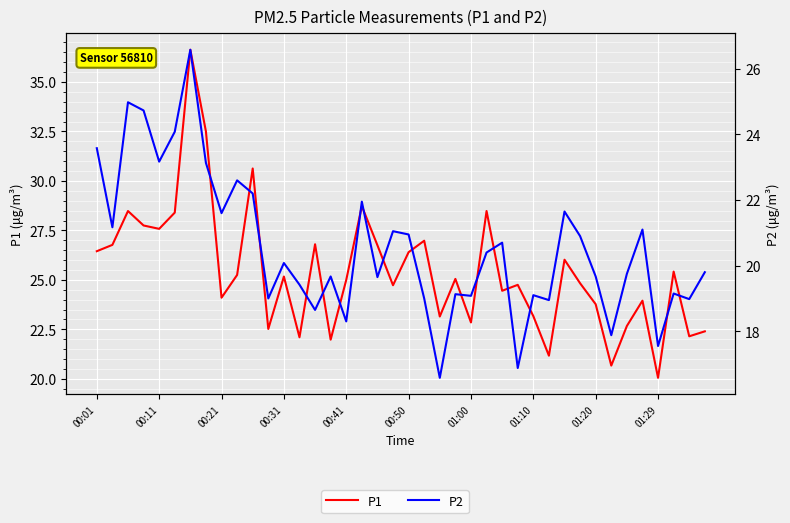

How many interior local peaks does the P2 series have?

13